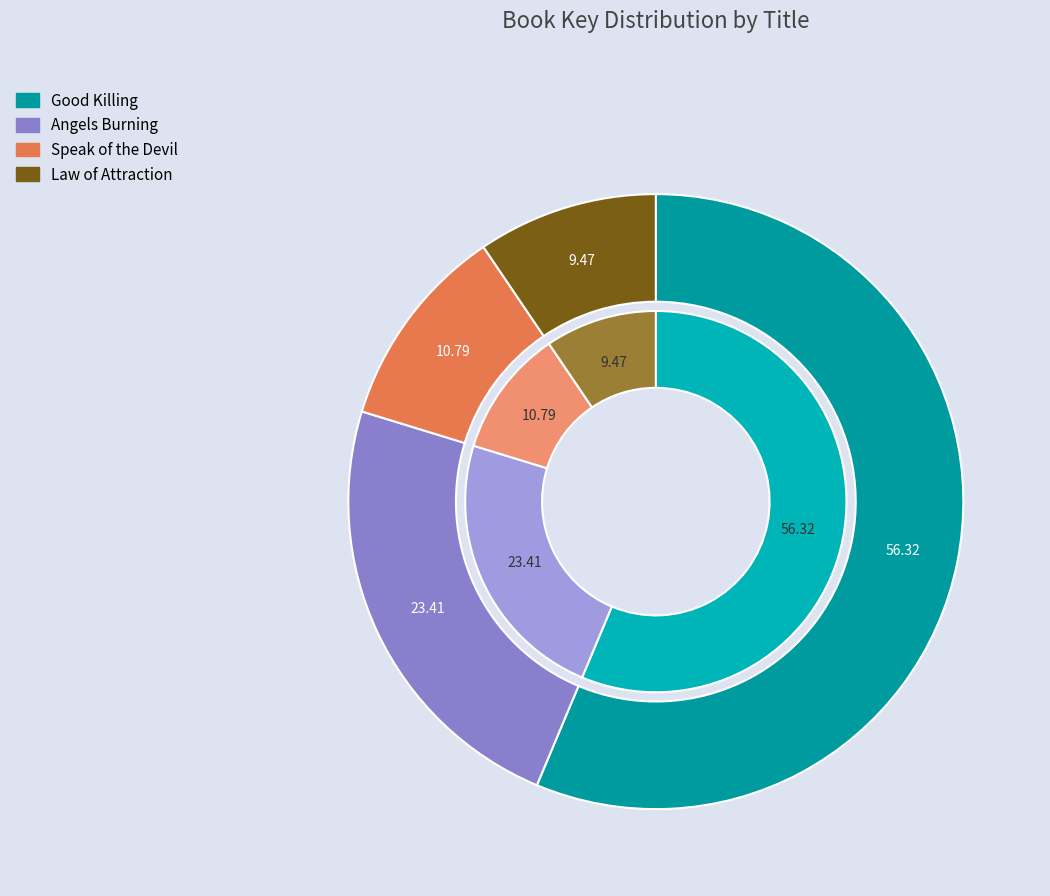

How much of the chart is everything except Good Killing?

43.7%